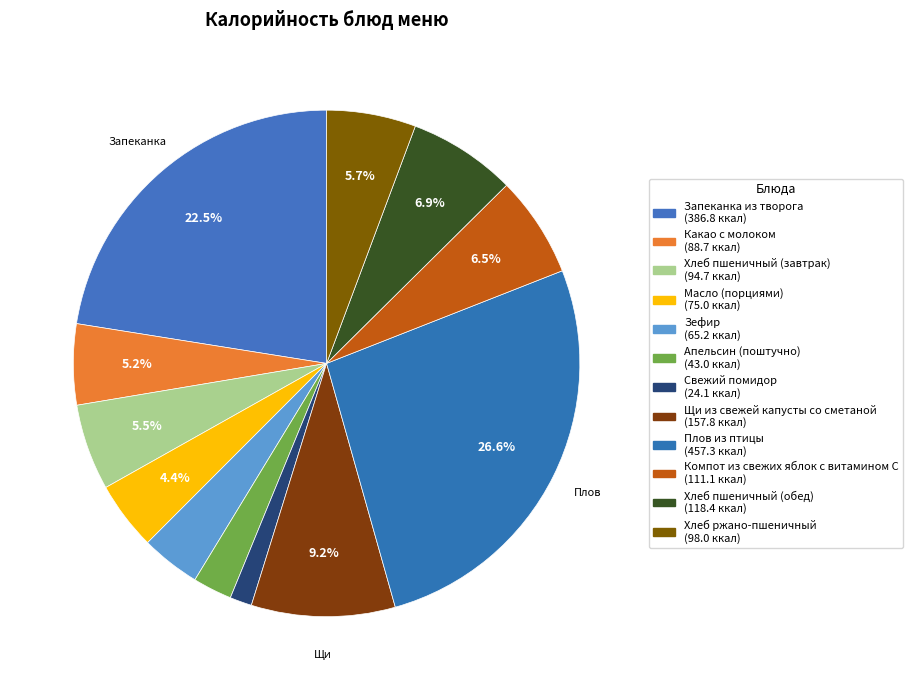

Which slice is the smallest?

Свежий помидор